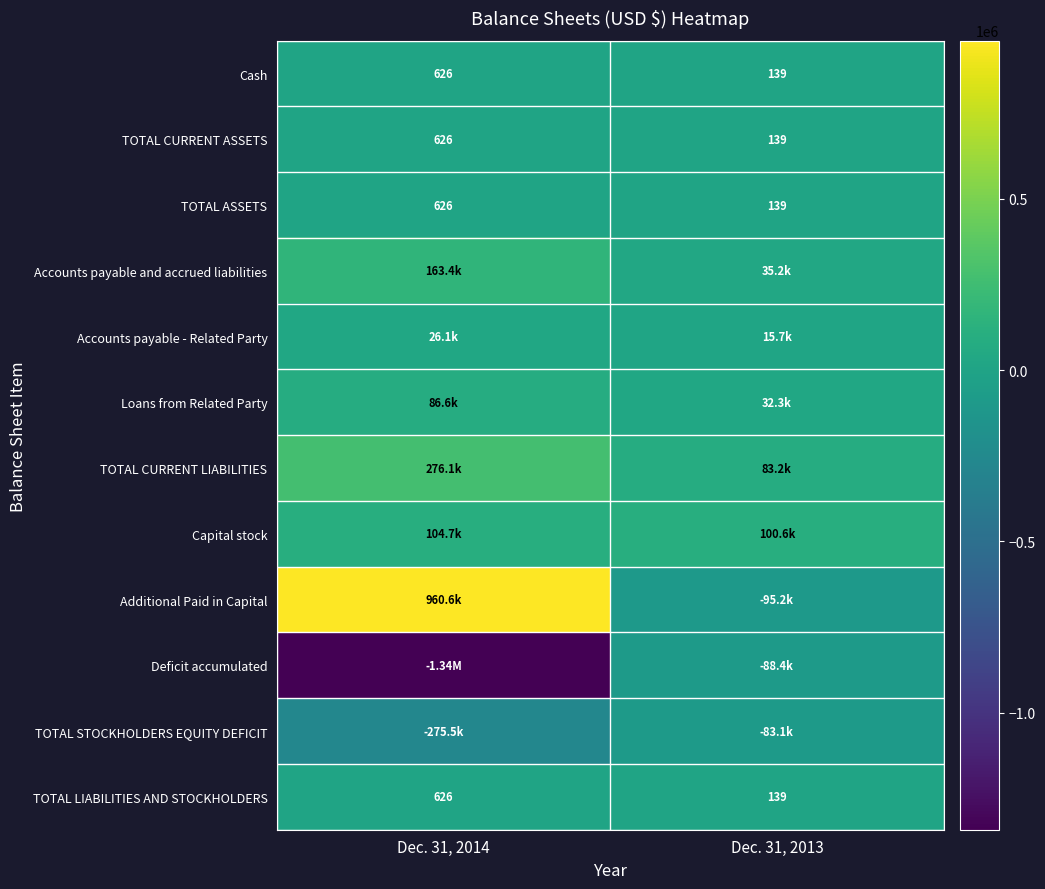

What is the difference between the maximum and minimum values in the TOTAL ASSETS series?

487